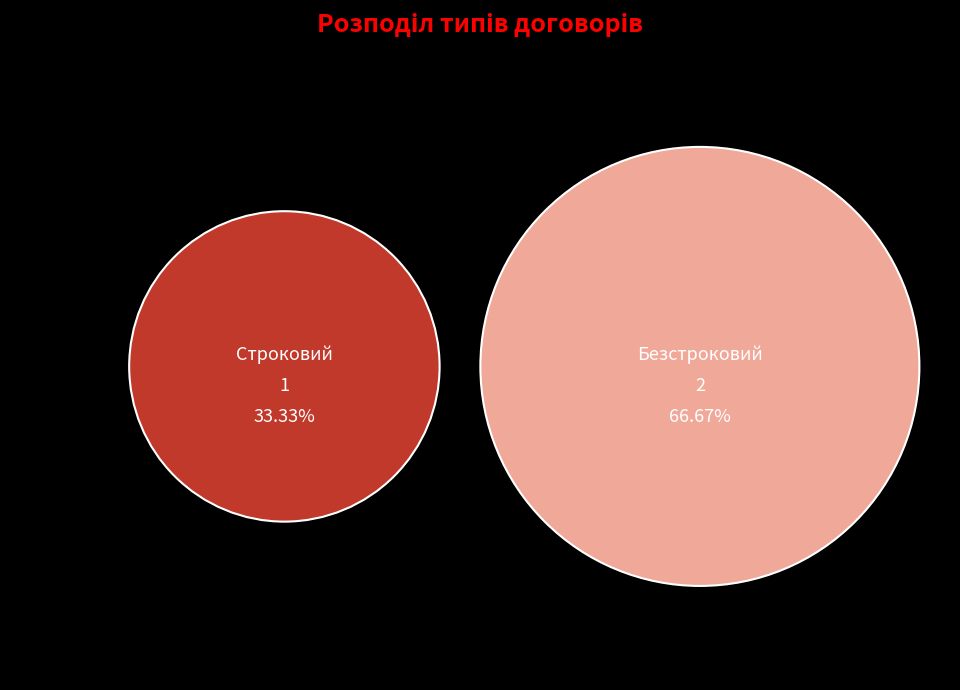

What is the smallest slice in the pie chart?

Строковий